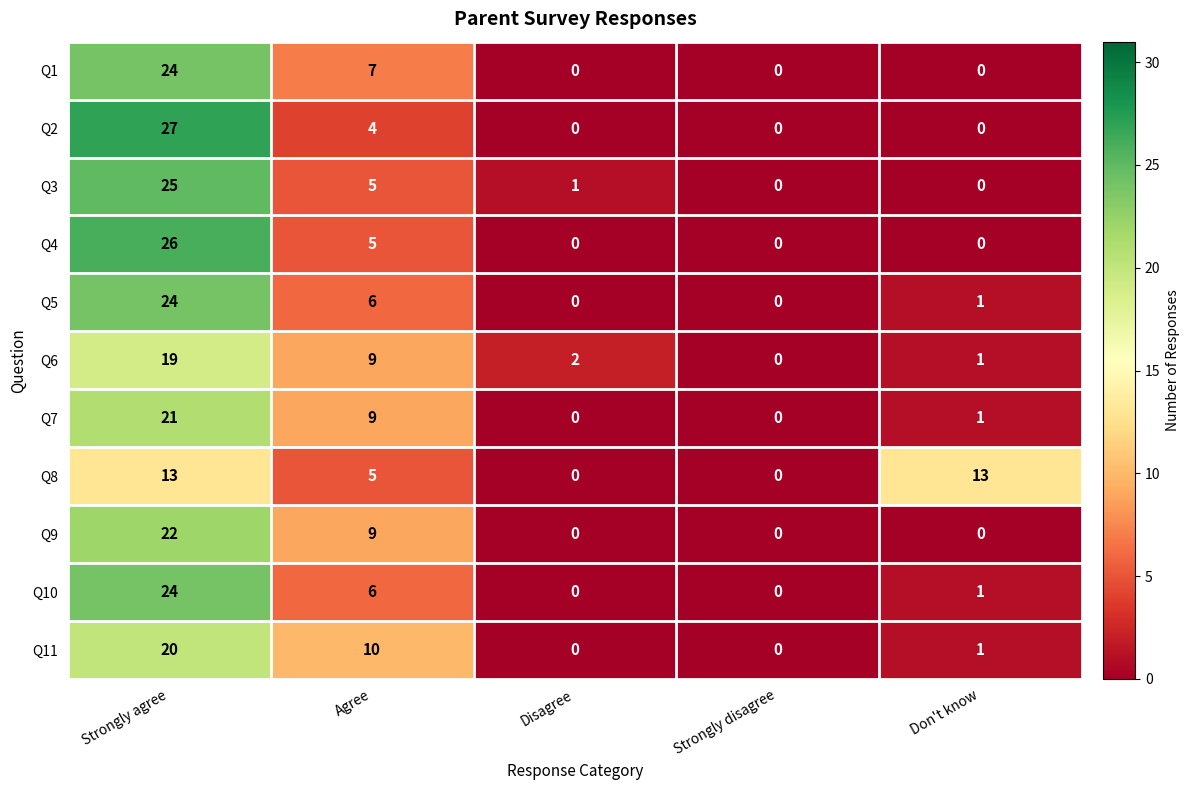

What is the difference between the Q11 values at Disagree and Agree?

10